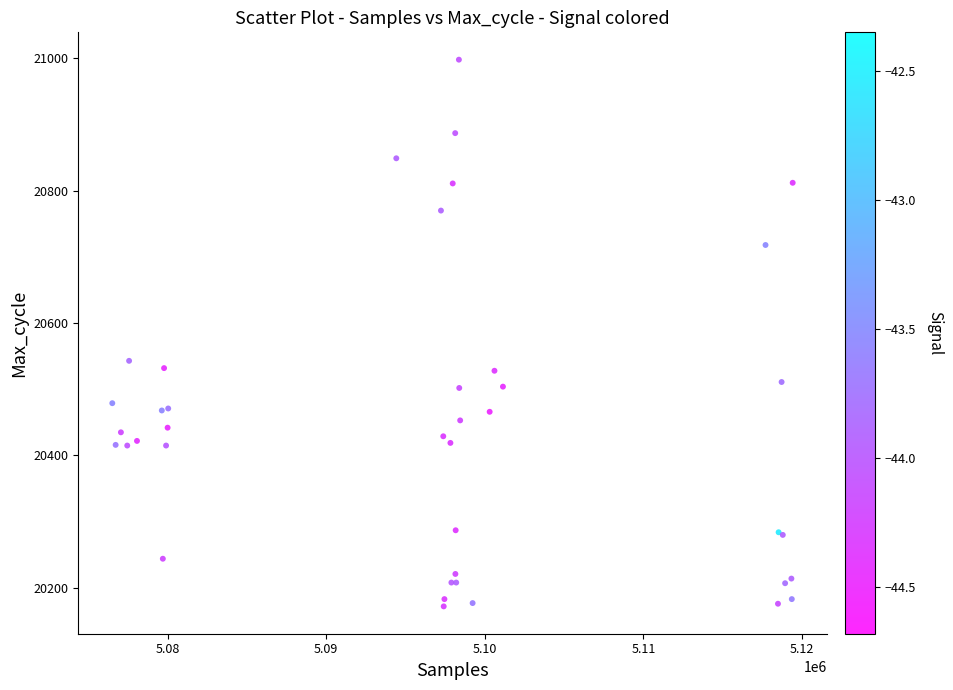

What Y value in the scatter plot is closest to 20585?

20543